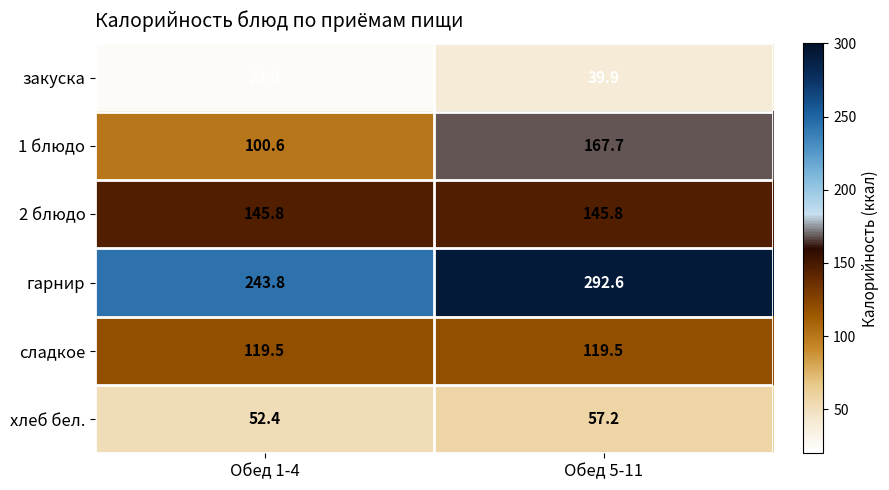

What is the total value across all series at Обед 1-4?

686.0